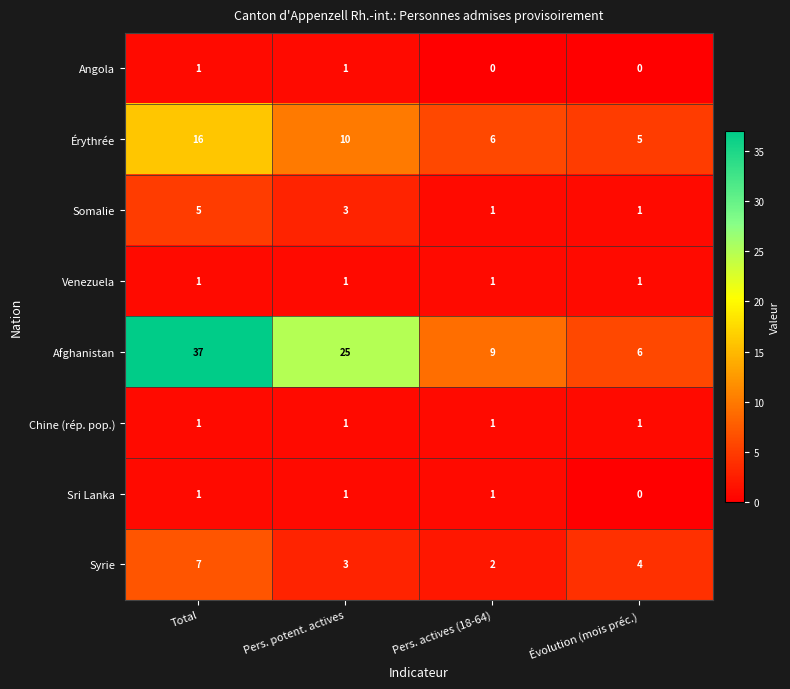

Which series changed the most between Pers. actives (18-64) and Évolution (mois préc.)?

Afghanistan